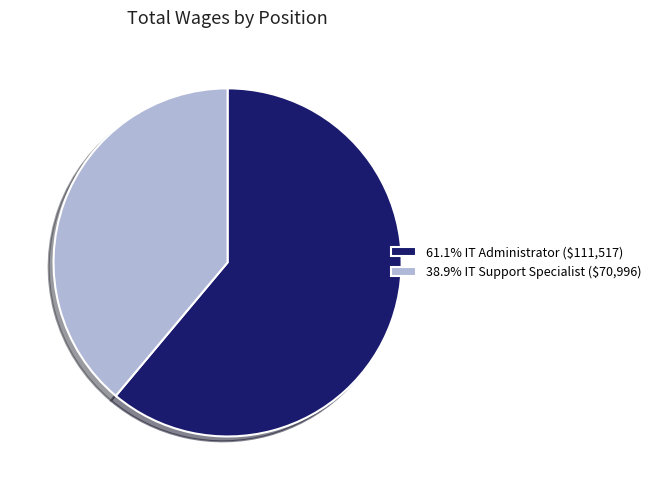

Is there a majority slice in this chart?

Yes